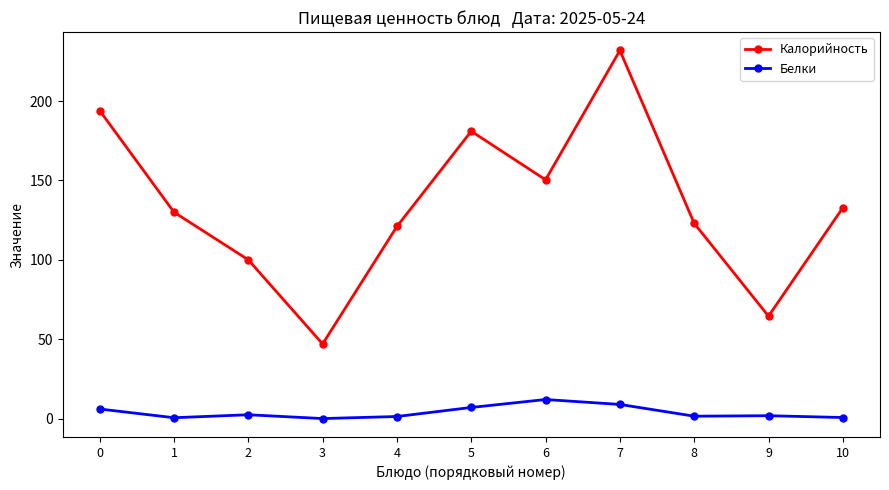

What is the value of the Калорийность point at the 5th from the left?

121.0